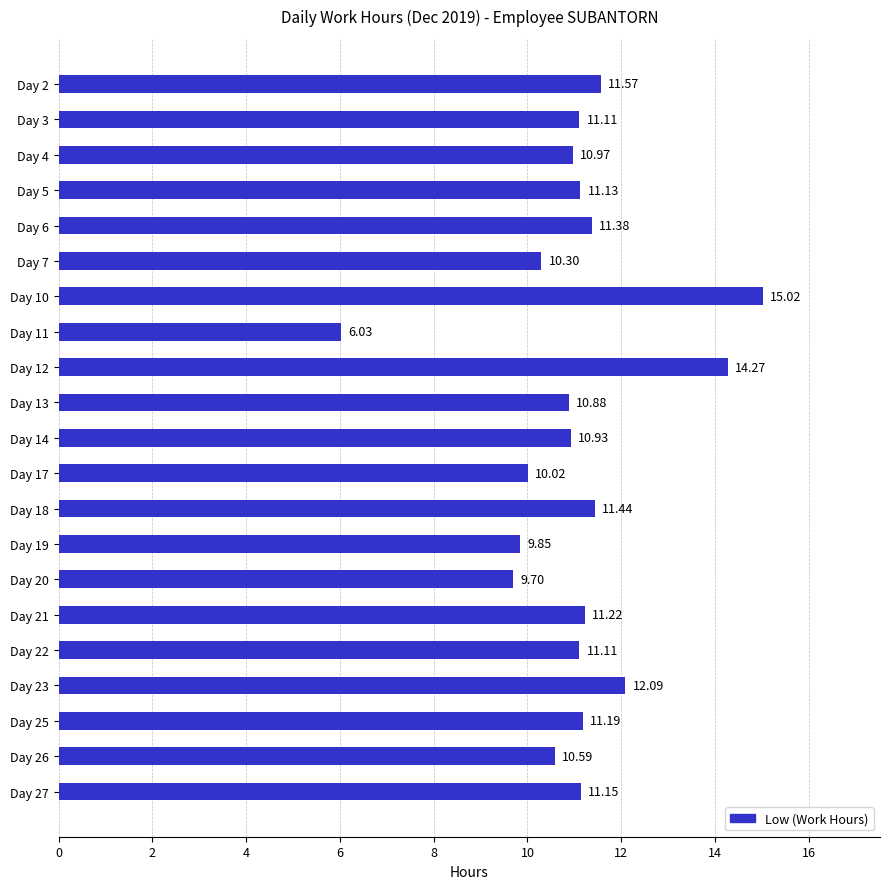

Where is the data nearest to the value 10?

Day 17